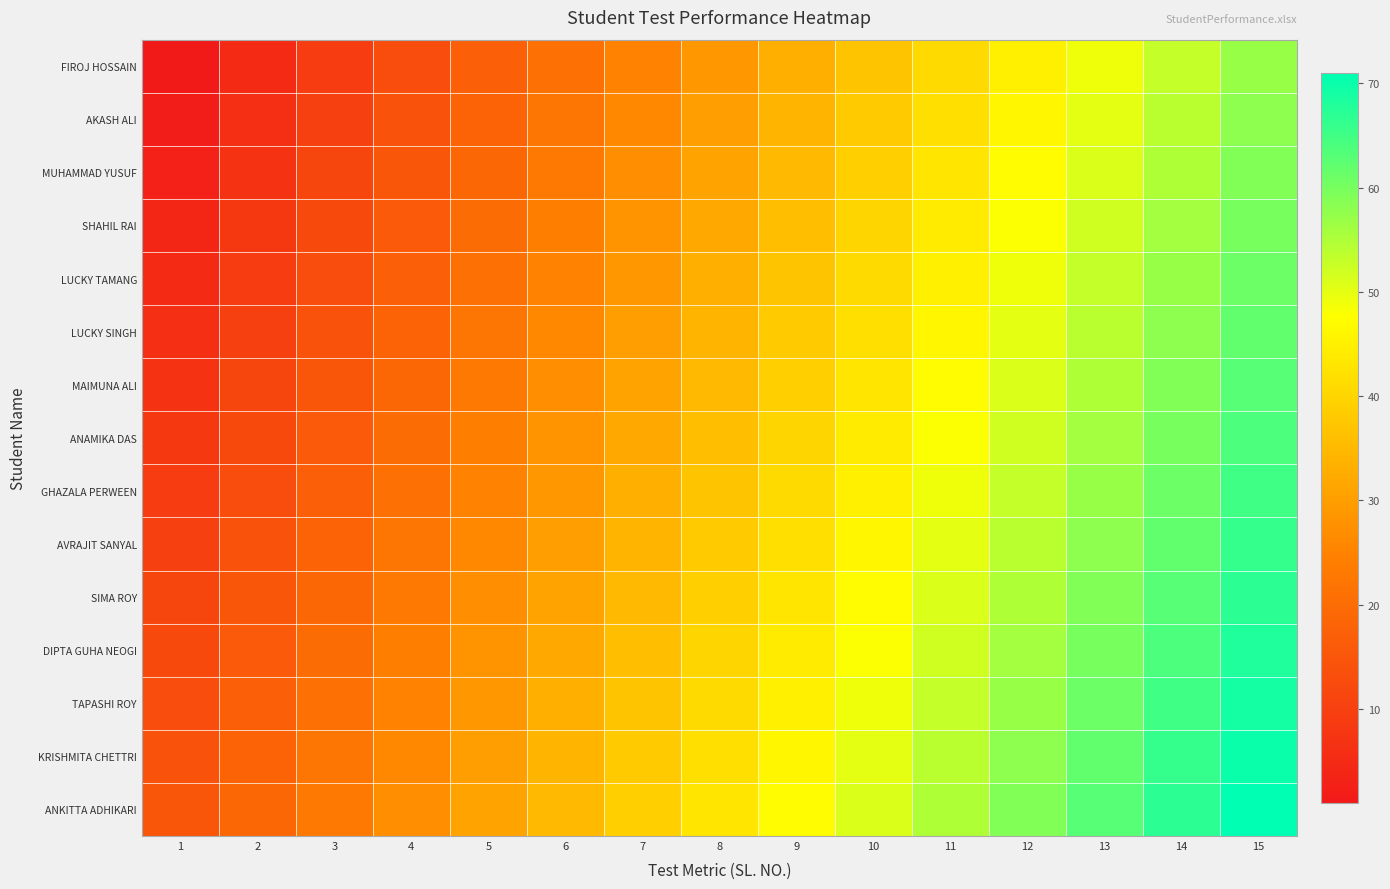

Count the number of data series in this chart.

15